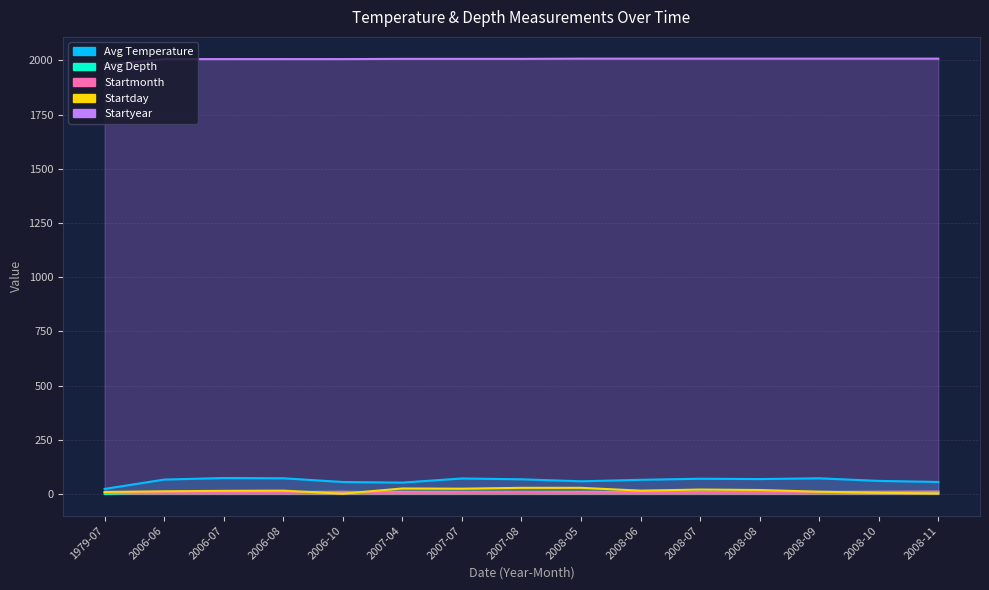

Rank the series at 2008-11 from lowest to highest value.

Startday, Avg Depth, Startmonth, Avg Temperature, Startyear